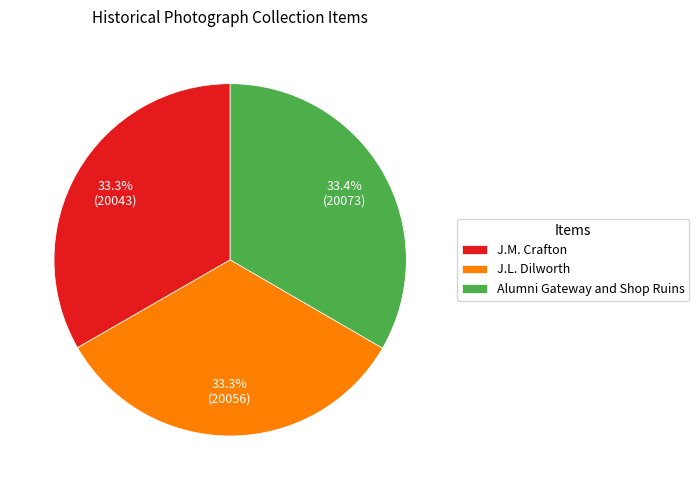

Approximately how many times larger is the value at J.M. Crafton compared to J.L. Dilworth?

1.0